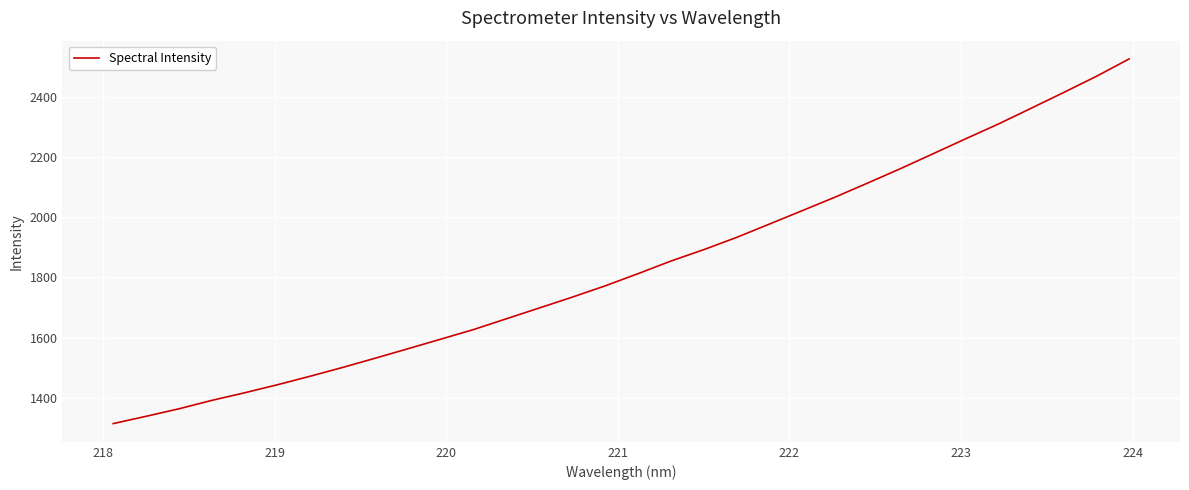

True or false: there are more than 1 points higher than both neighbors.

False